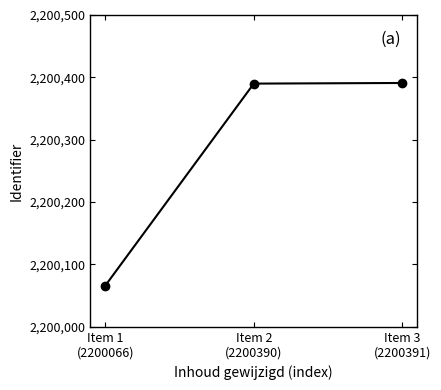

What is the difference between the values at Item 1
(2200066) and Item 2
(2200390)?

324